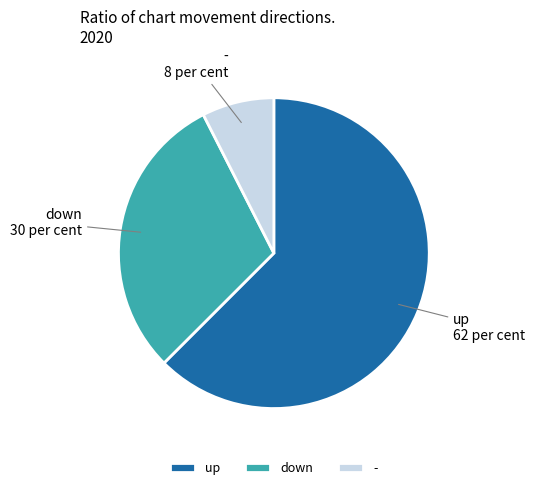

Rank the categories by value from lowest to highest.

-, down, up